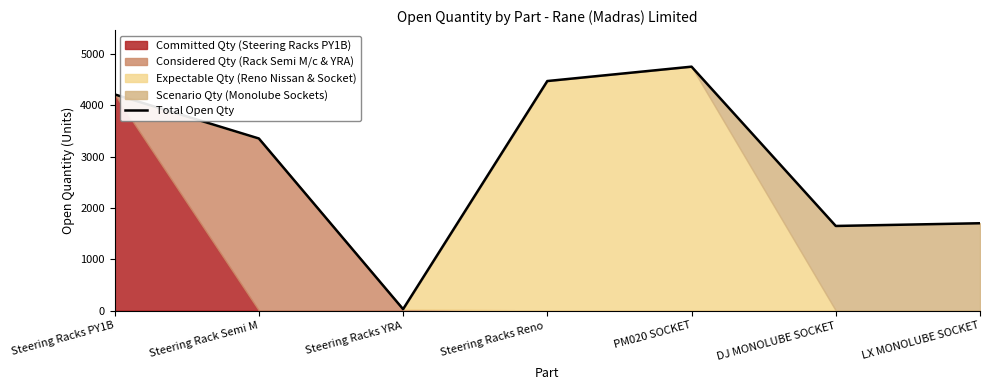

How many values exceed 3351?

3